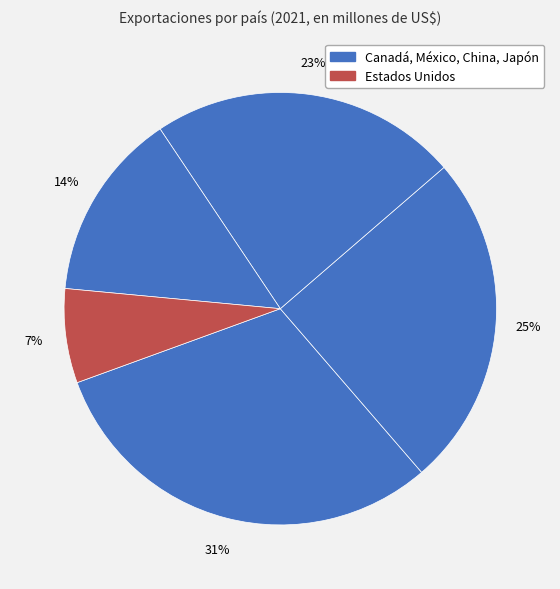

Count the number of slices in the pie.

5